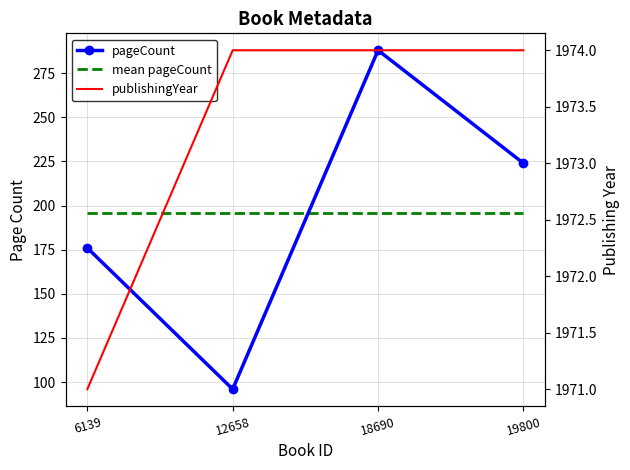

Is this an area chart (filled region under the line)?

No